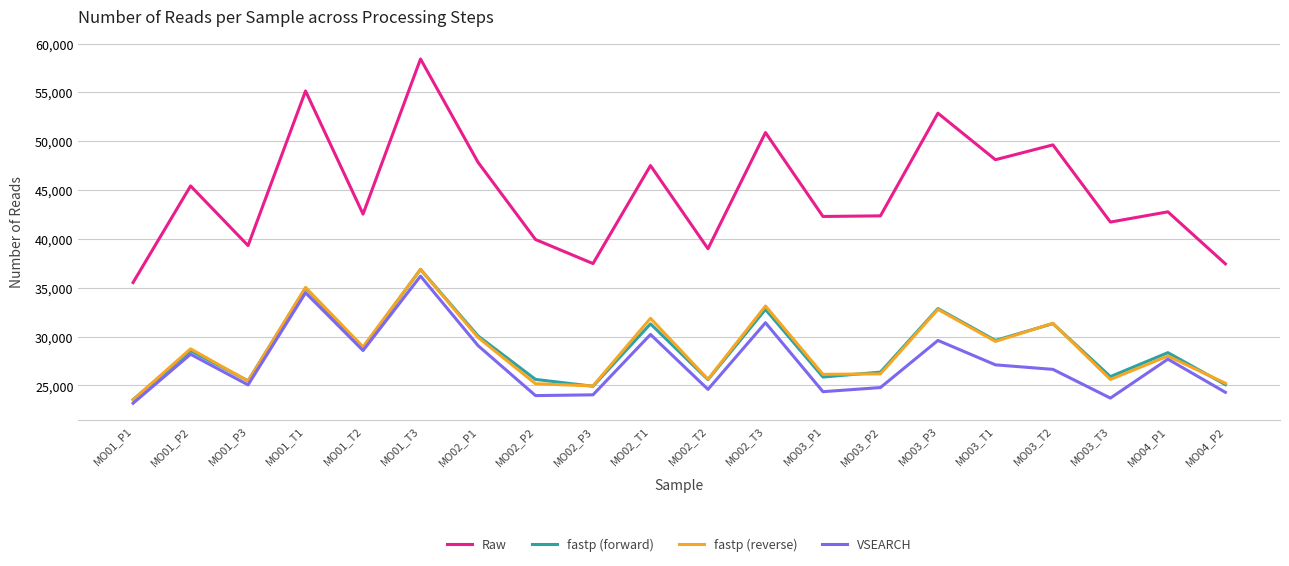

What is the difference between the second highest and minimum values in the Raw series?

19611